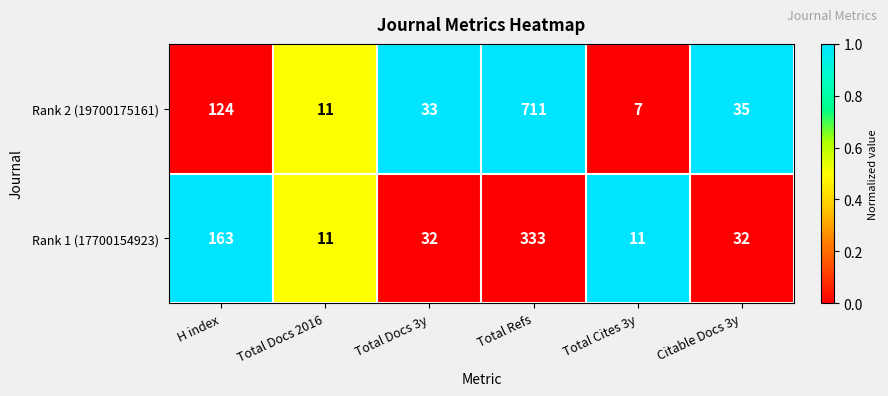

Which series has the largest range (max minus min)?

Rank 2 (19700175161)